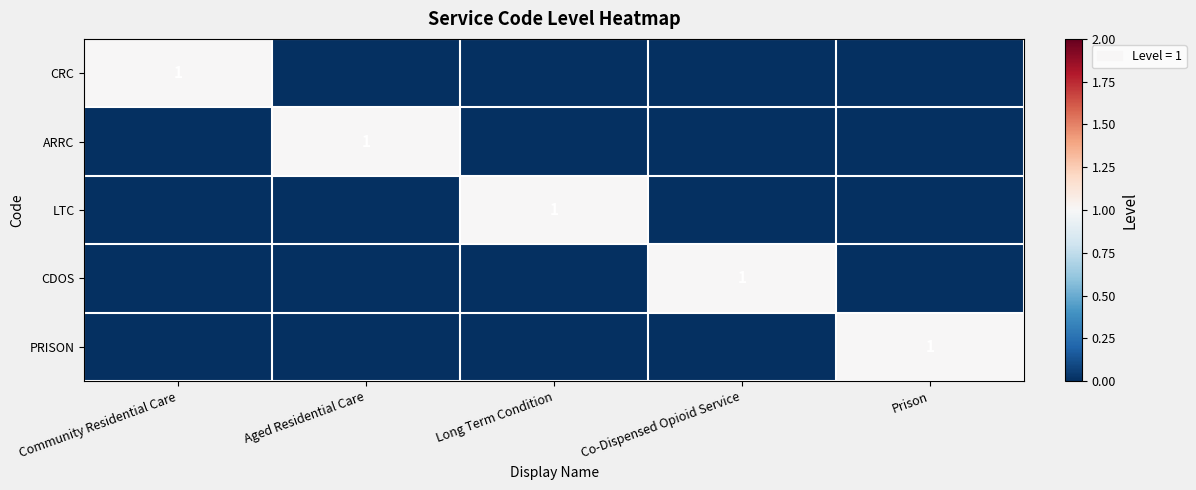

Which category has the lowest value across all series?

Aged Residential Care